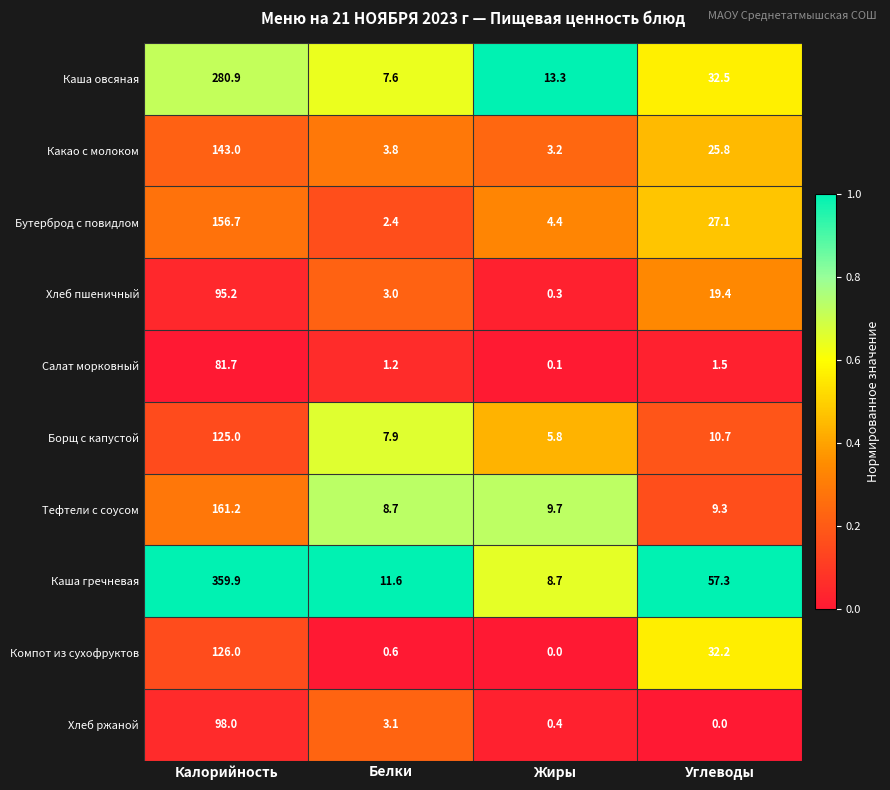

Which series has the widest spread of values?

Каша гречневая